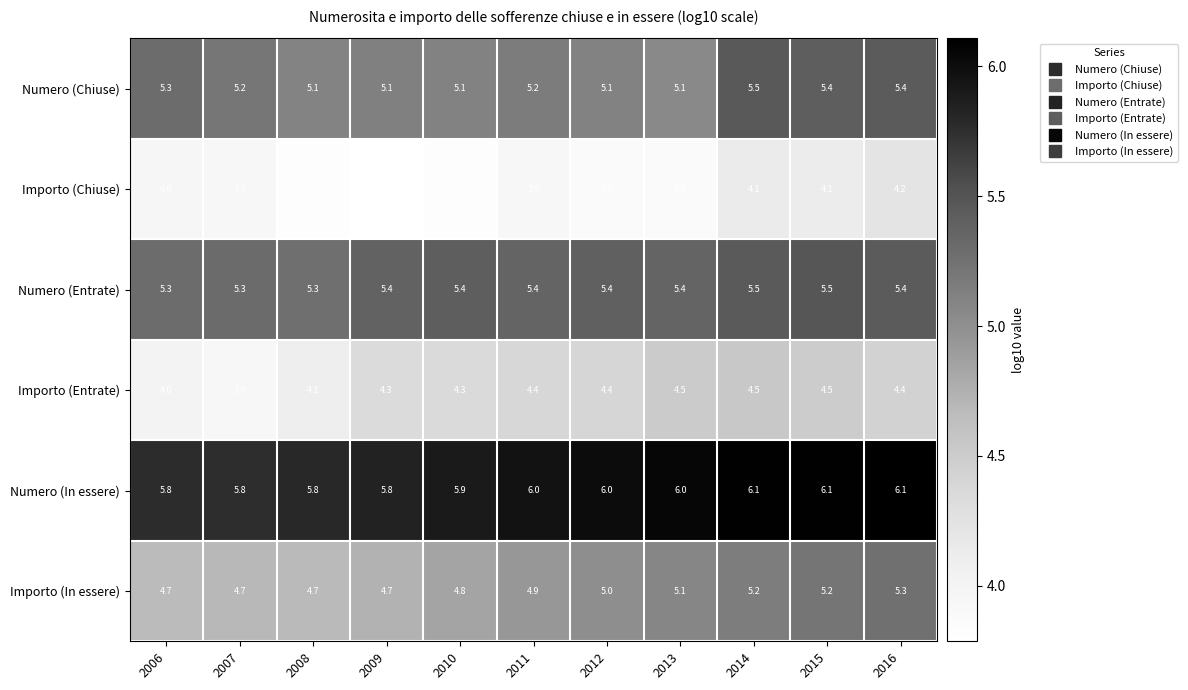

What is the approximate value of Importo (Chiuse) at 2015?

4.1